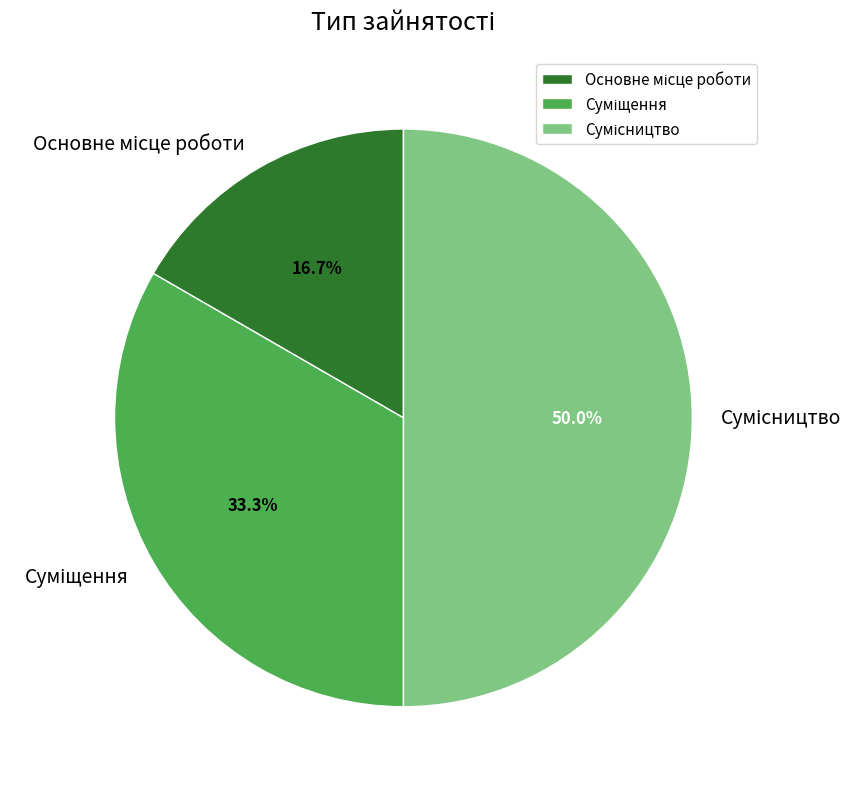

Which slice is the smallest?

Основне місце роботи